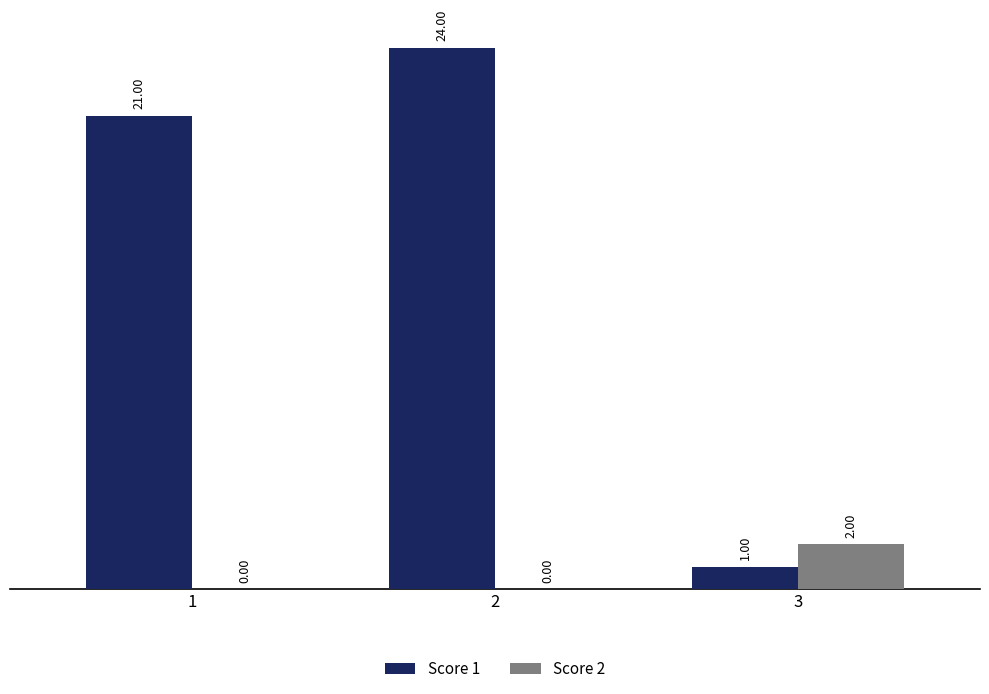

Are the bars horizontal?

No